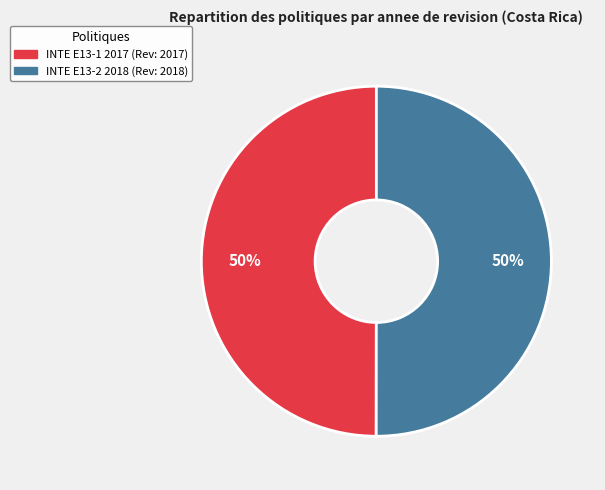

To the nearest percent, what is the average slice percentage?

50%